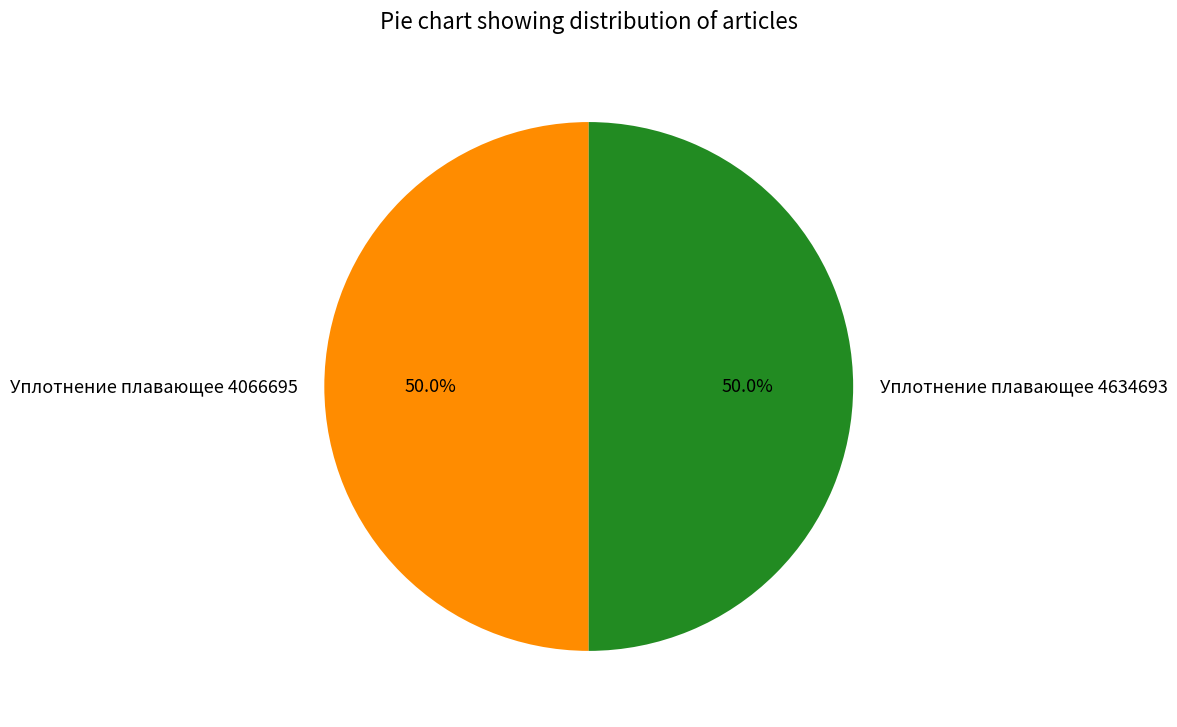

The Уплотнение плавающее 4634693 slice represents 50% of the pie. True or false?

True